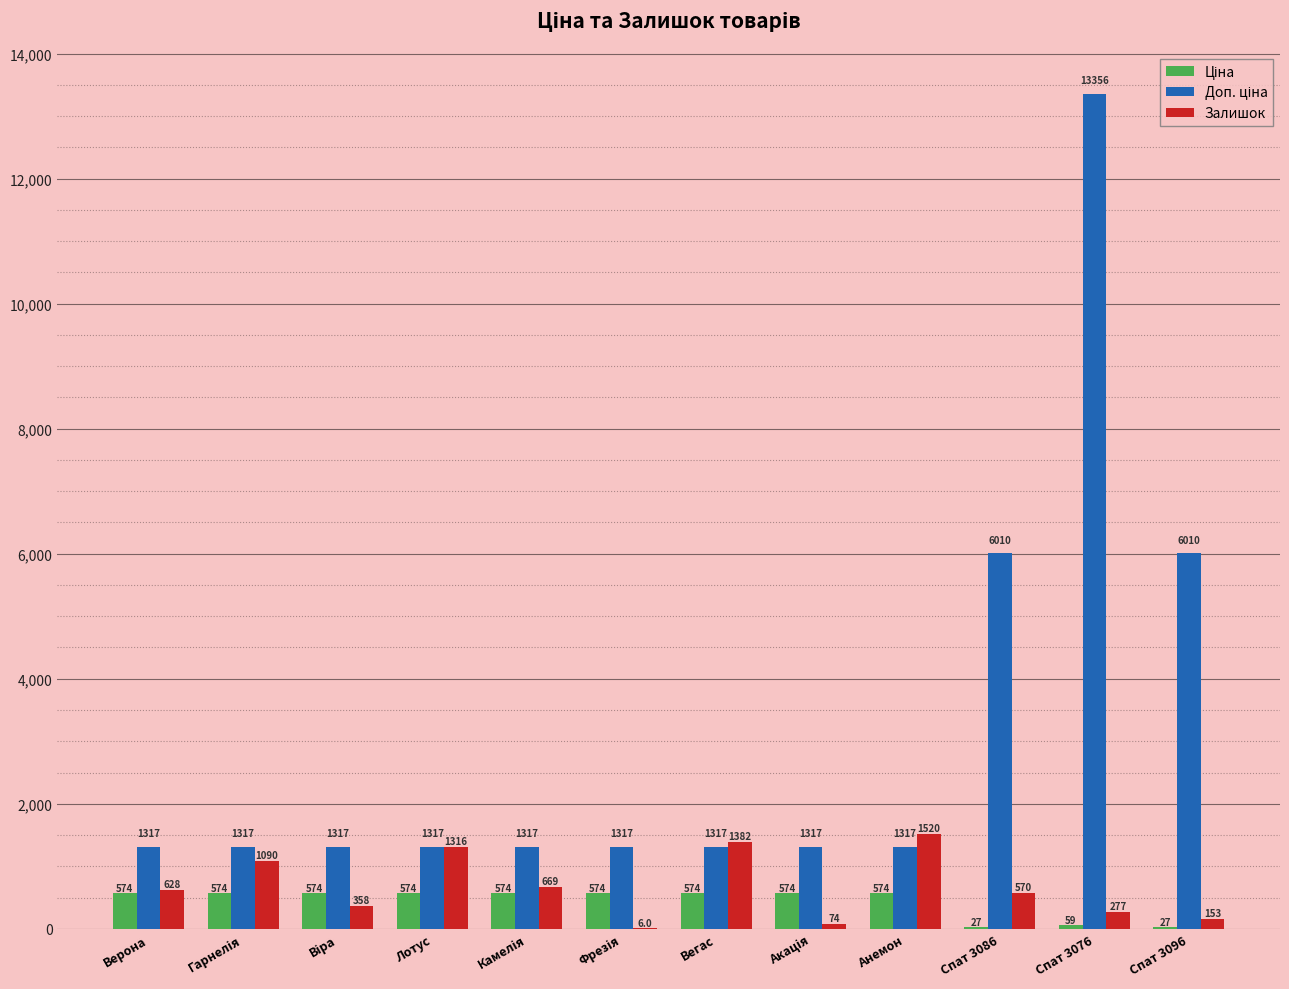

What is the approximate value of Залишок at Спат 3086?

570.0